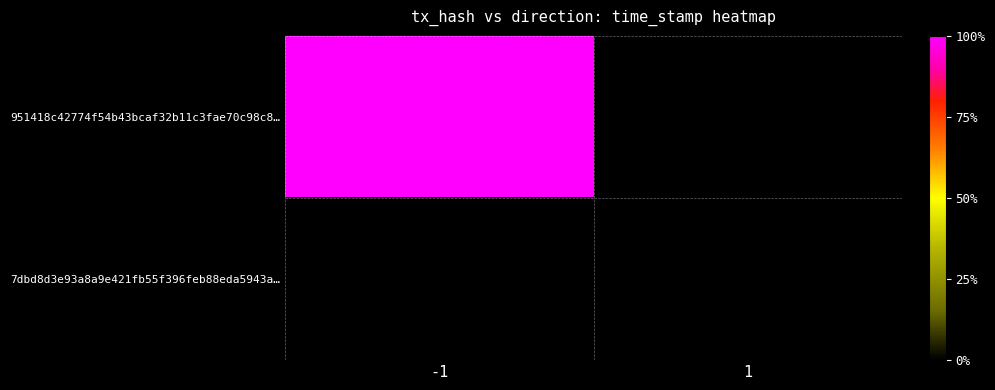

At which label is 951418c42774f54b43bcaf32b11c3fae70c98c8… closest to 1683824189?

-1